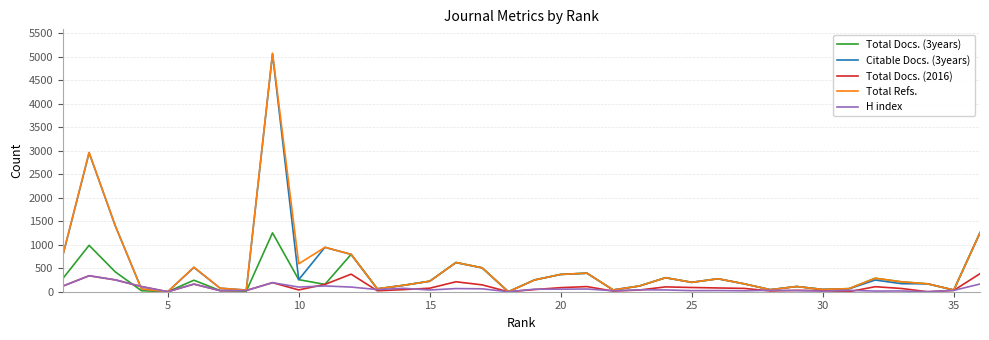

What is the highest value of the Total Docs. (2016) series?

384